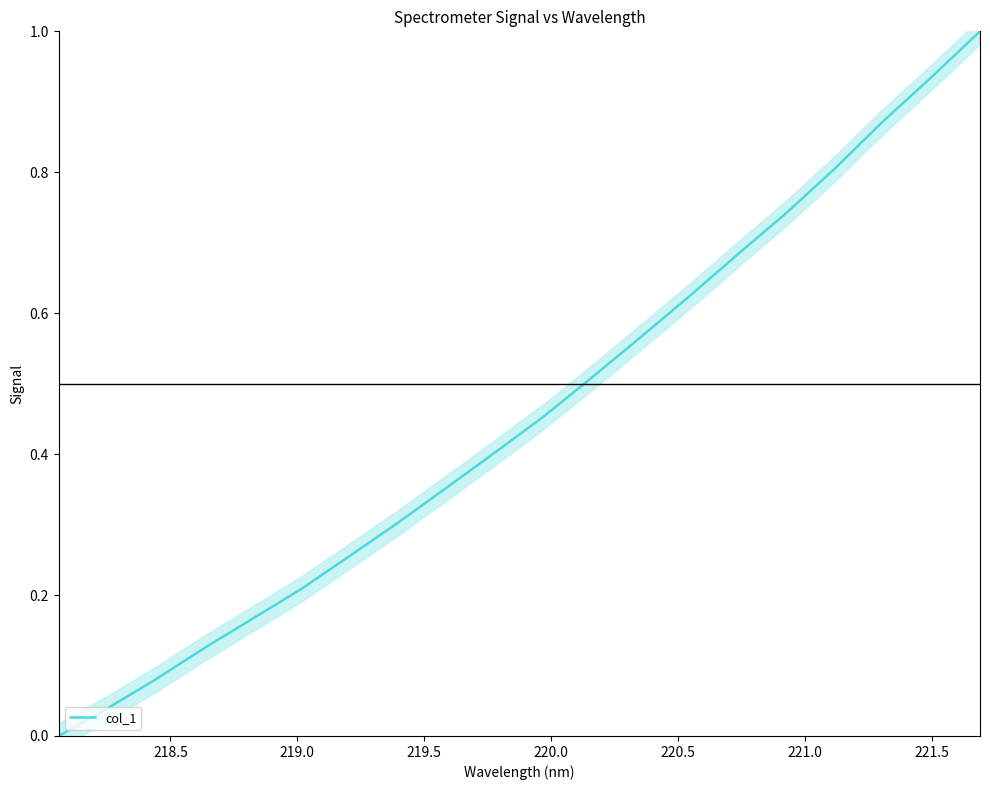

Does the chart have visible grid lines?

No